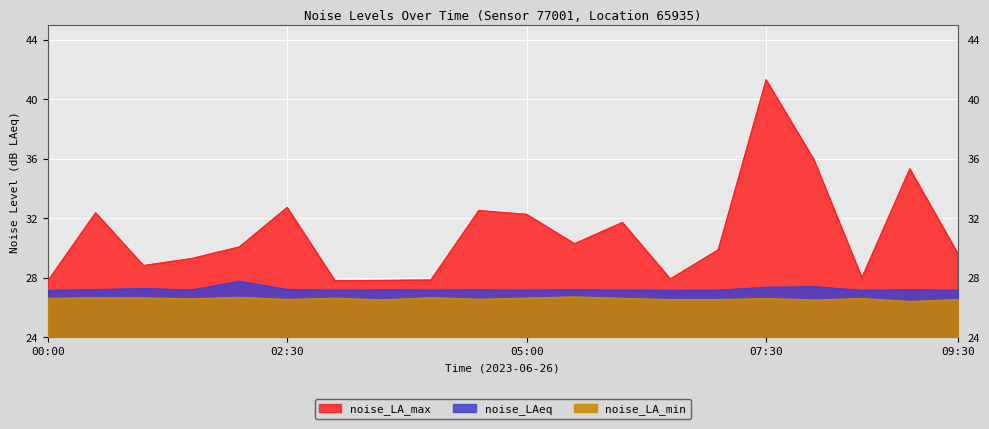

What is the average value of the noise_LA_min series?

26.6